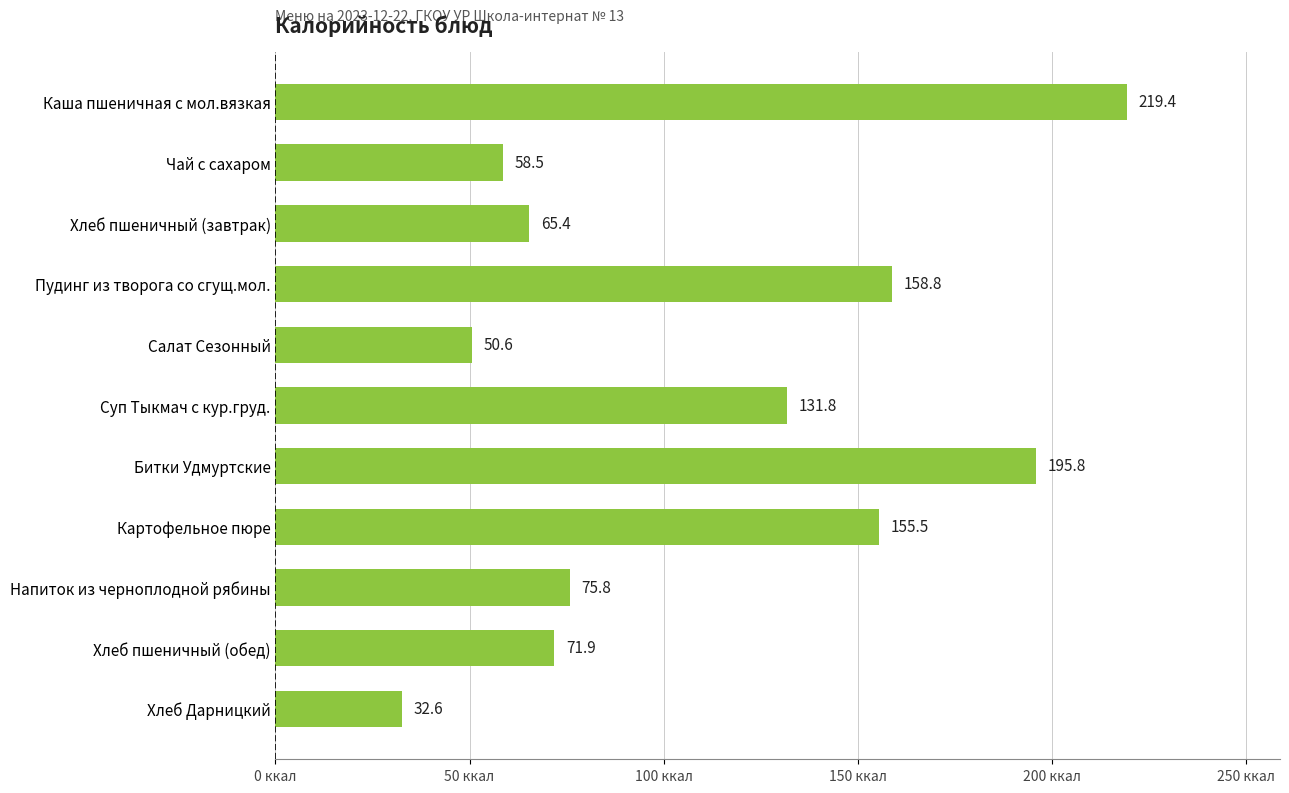

What is the maximum value shown in the chart?

219.4